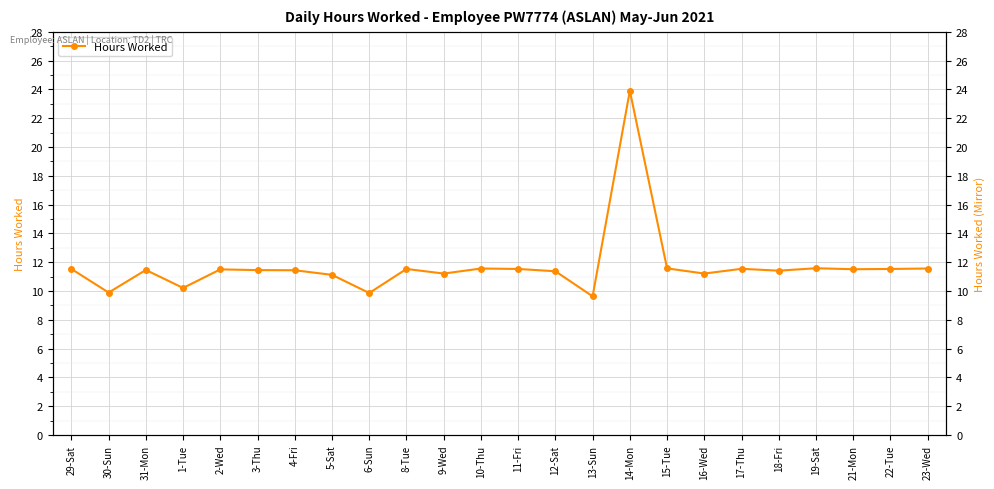

What is the difference between the maximum and minimum values?

14.3